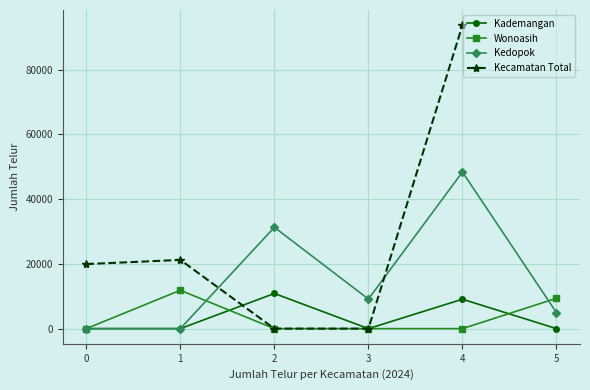

What is the average value of the Kademangan series?

3324